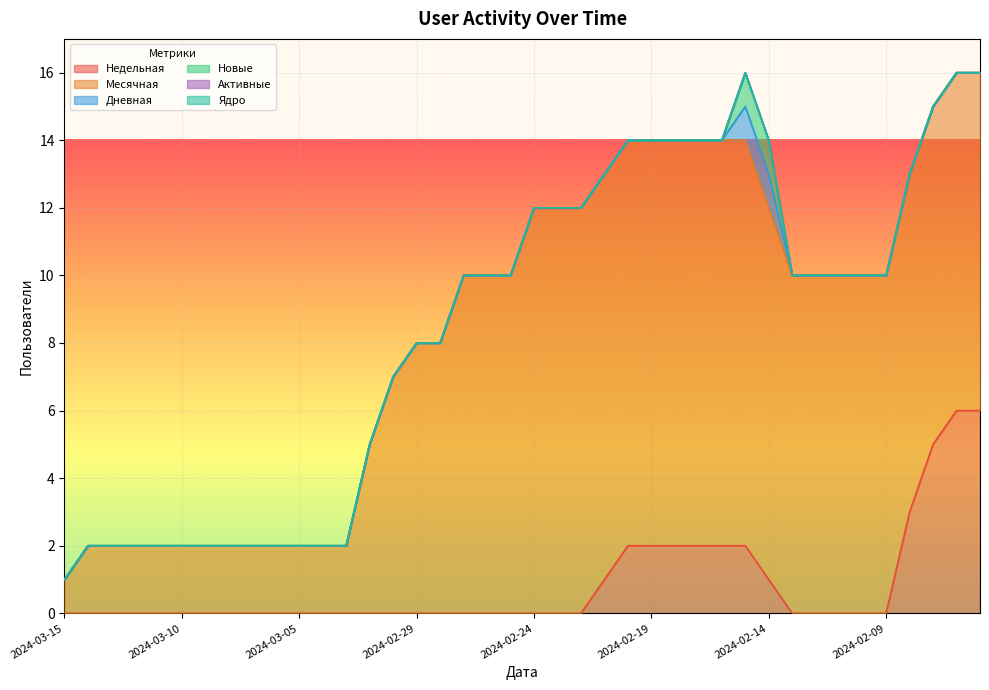

The value of Активные at 2024-03-15 is 0. True or false?

True